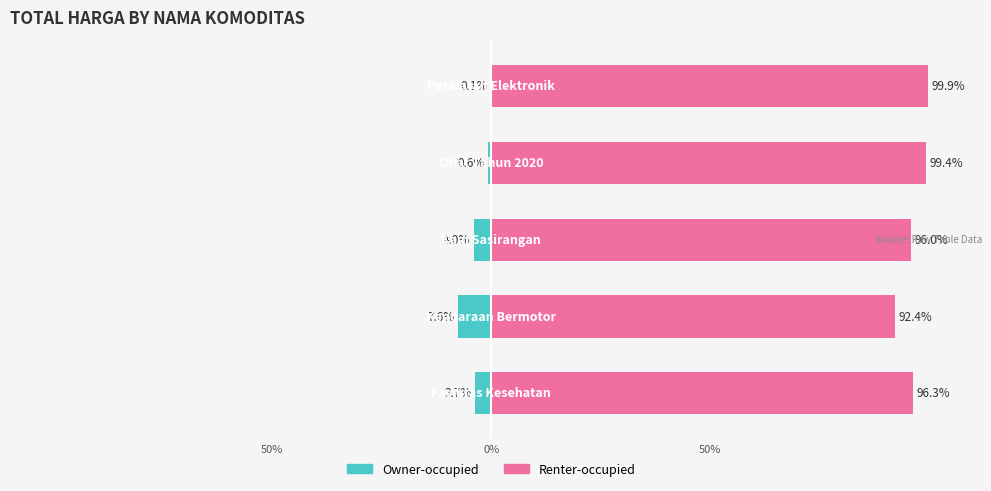

Between 50% and 0%, which series saw the biggest shift?

Owner-occupied